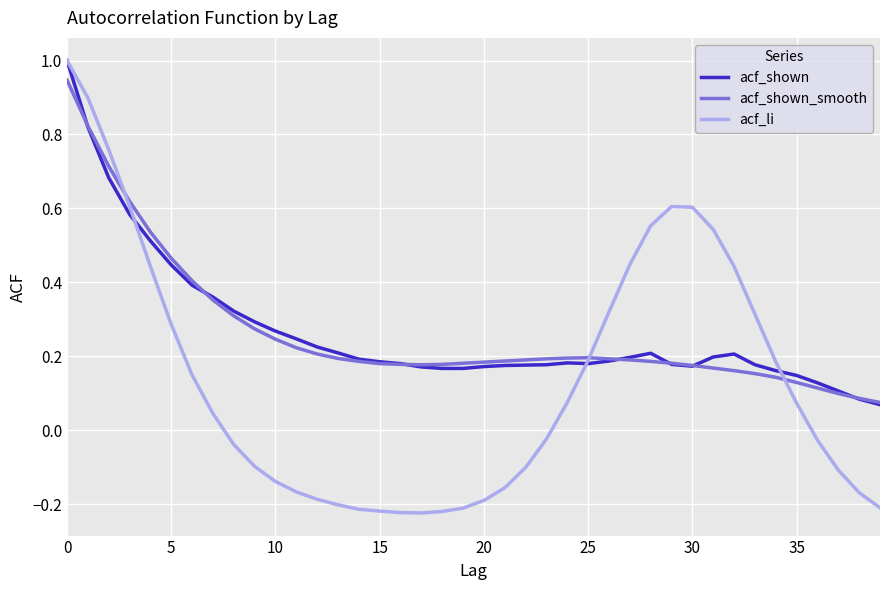

How many lines are shown in the chart?

3